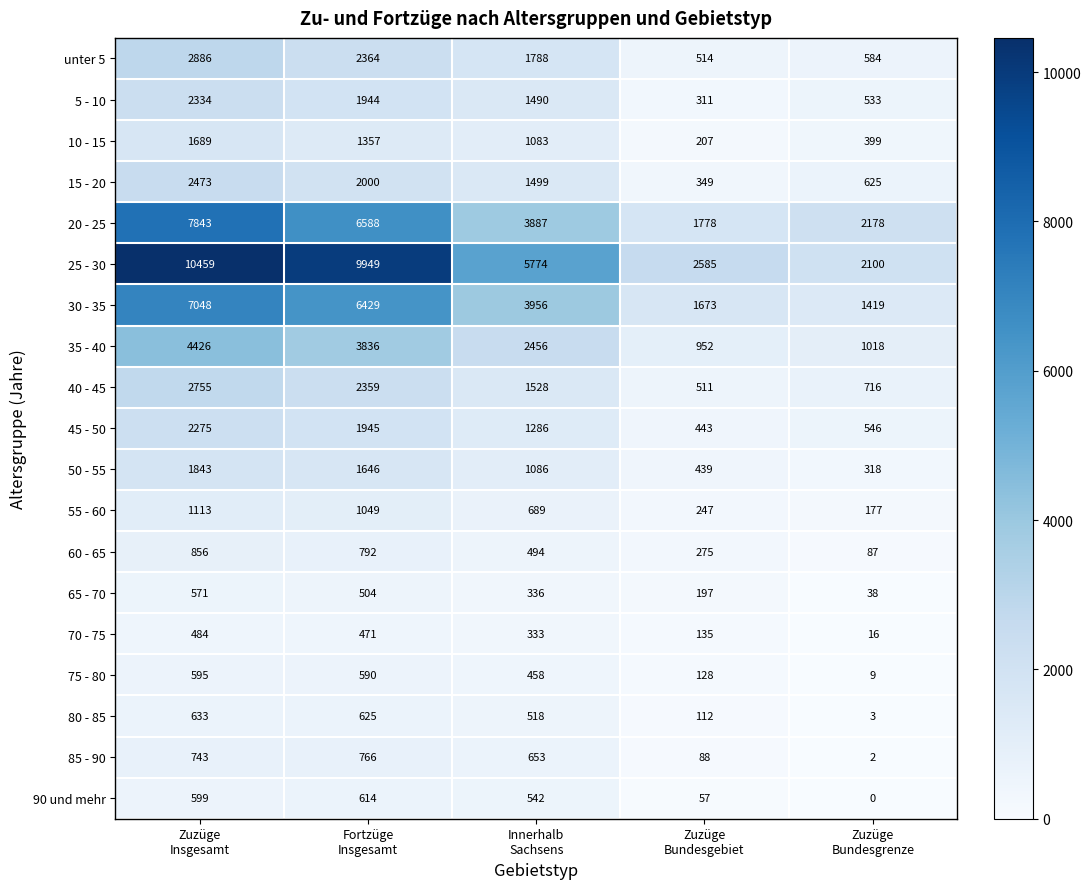

At which category is the sum across all series the highest?

Zuzüge
Insgesamt